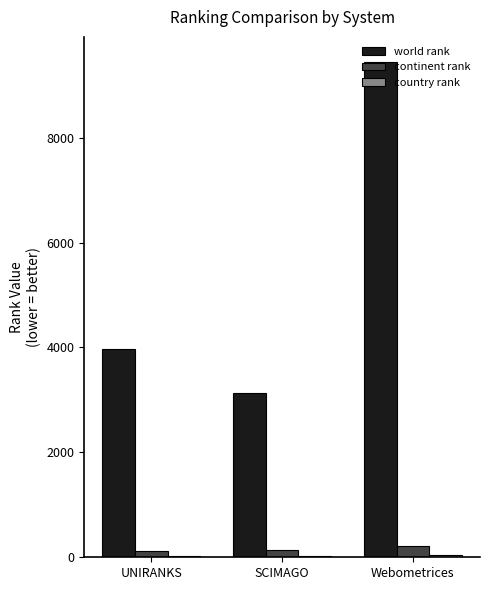

Between UNIRANKS and Webometrices, which series saw the biggest shift?

world rank